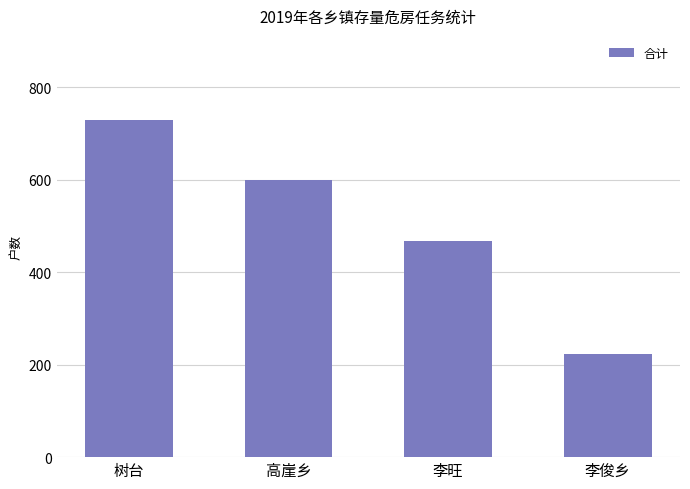

What is the minimum value shown in the chart?

223